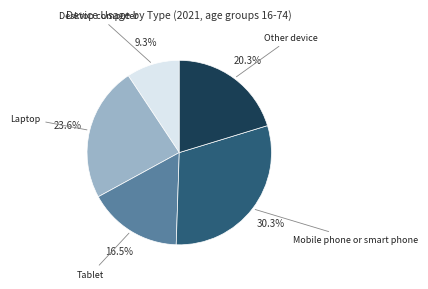

Is there any slice that represents more than half of the pie?

No